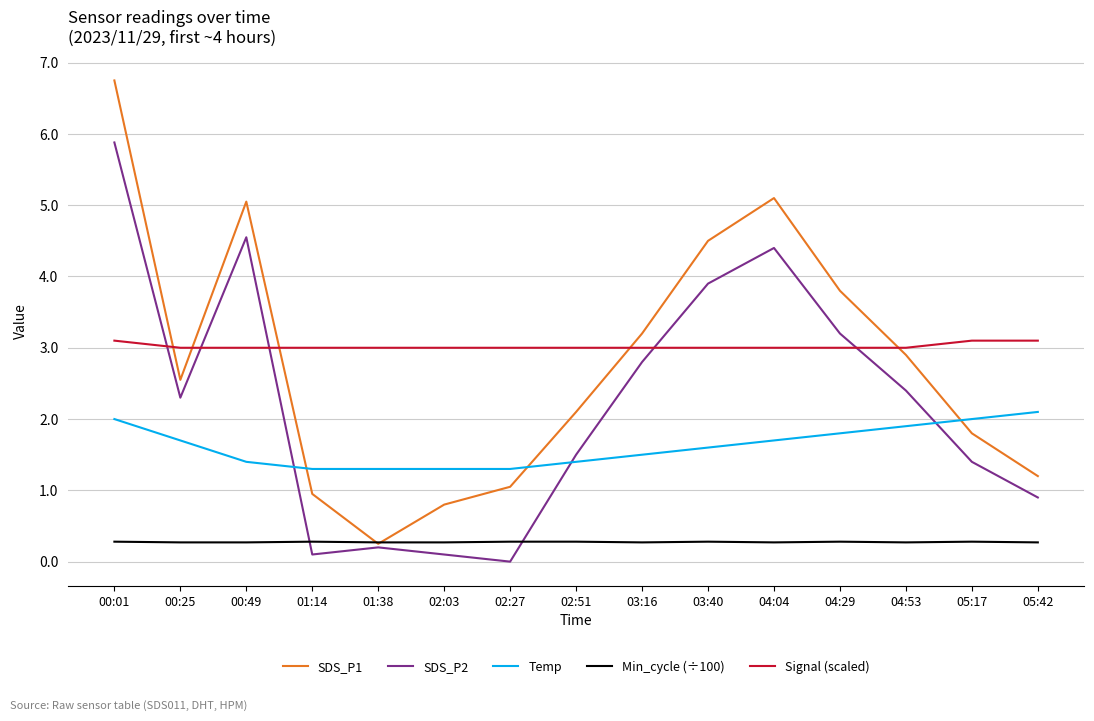

Is this an area chart (filled region under the line)?

No